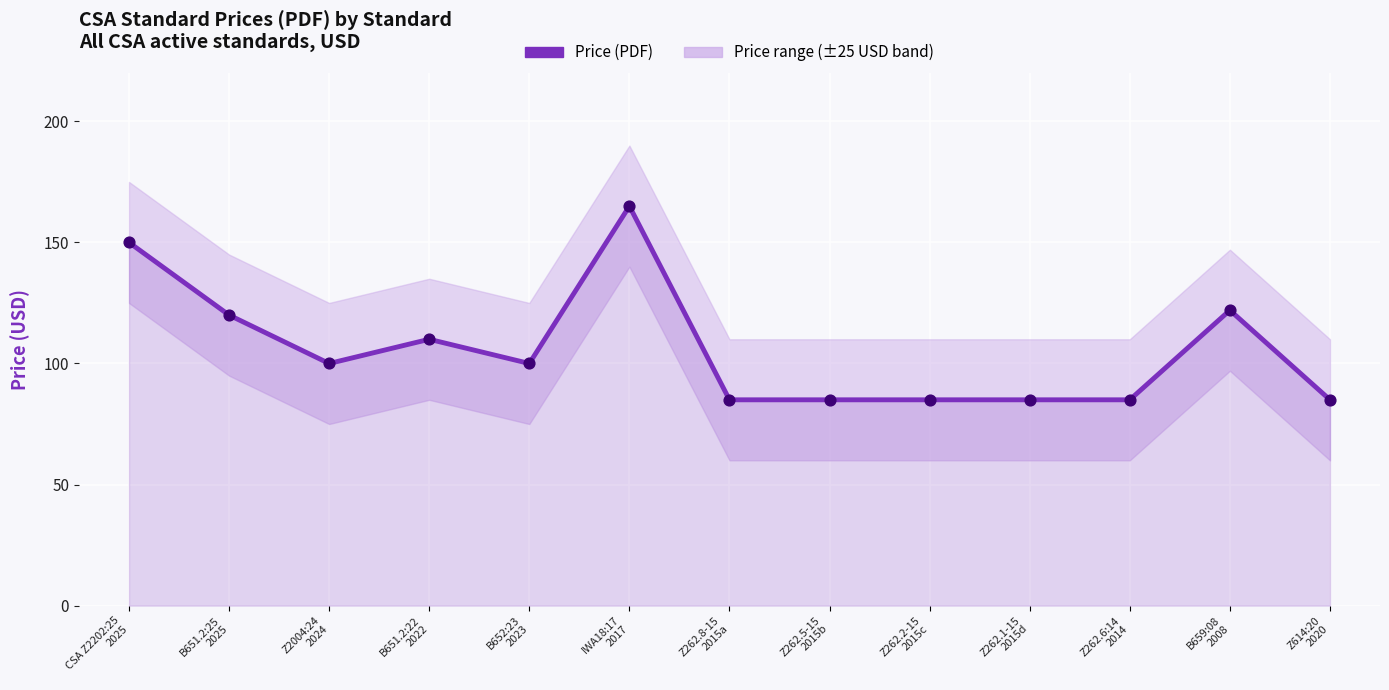

What is the change in value from B651.2:25
2025 to Z262.6:14
2014?

-35